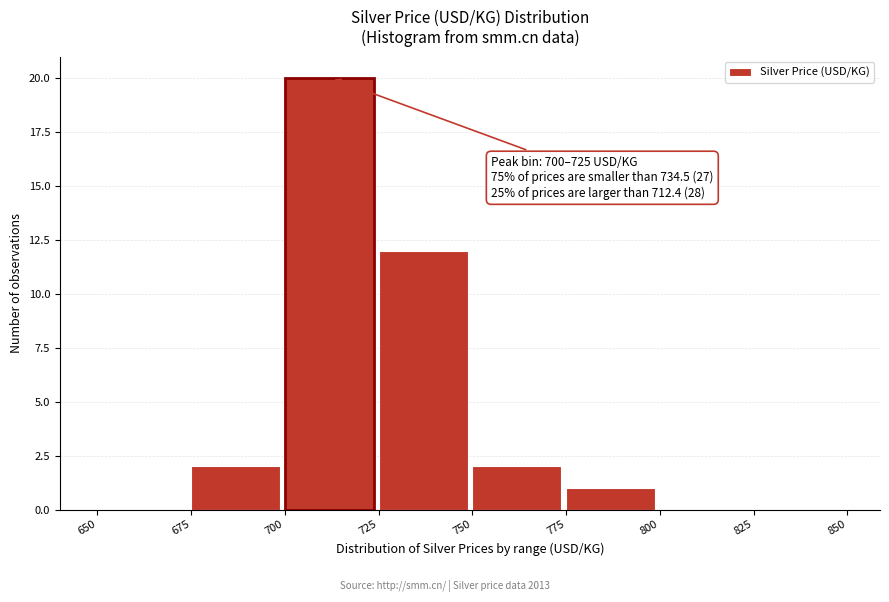

Which range on the x-axis has the tallest bar?

700 to 725